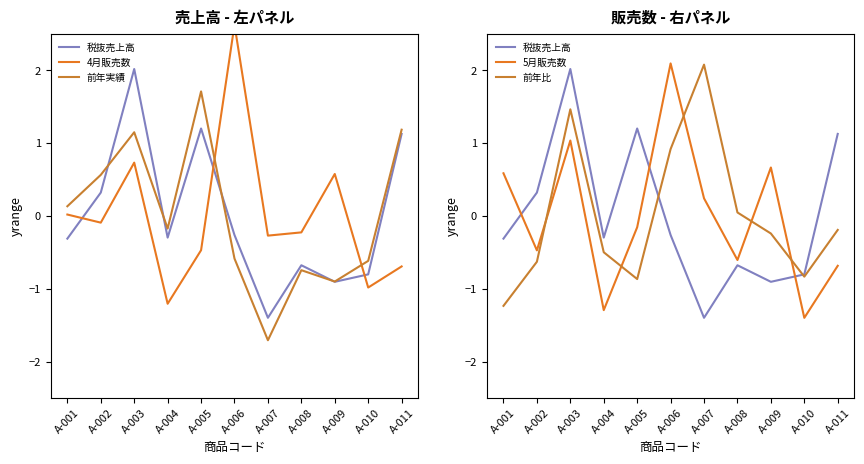

Reading left to right, list all the values displayed in this chart.

税抜売上高: -0.3	0.3	2.0	-0.3	1.2	-0.3	-1.4	-0.7	-0.9	-0.8	1.1
4月販売数: 0.0	-0.1	0.7	-1.2	-0.5	2.6	-0.3	-0.2	0.6	-1.0	-0.7
前年実績: 0.1	0.6	1.1	-0.2	1.7	-0.6	-1.7	-0.7	-0.9	-0.6	1.2
5月販売数: 0.6	-0.5	1.0	-1.3	-0.2	2.1	0.2	-0.6	0.7	-1.4	-0.7
前年比: -1.2	-0.6	1.5	-0.5	-0.9	0.9	2.1	0.0	-0.2	-0.8	-0.2